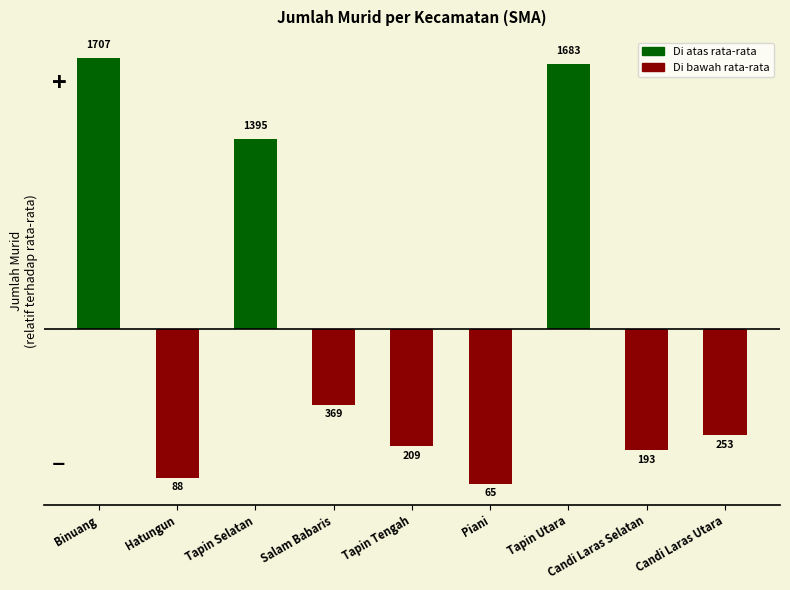

Are the bars horizontal?

No